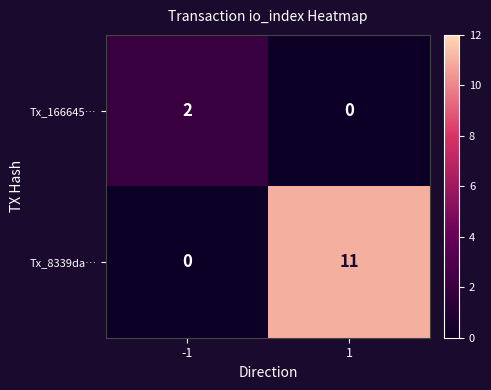

What is the greatest value displayed?

11